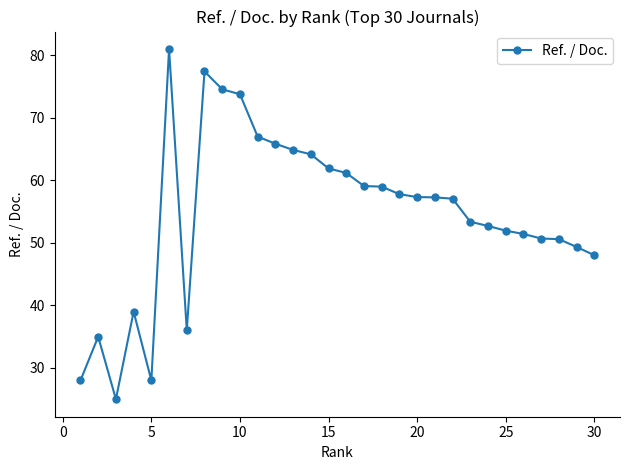

How many distinct data groups are displayed?

1